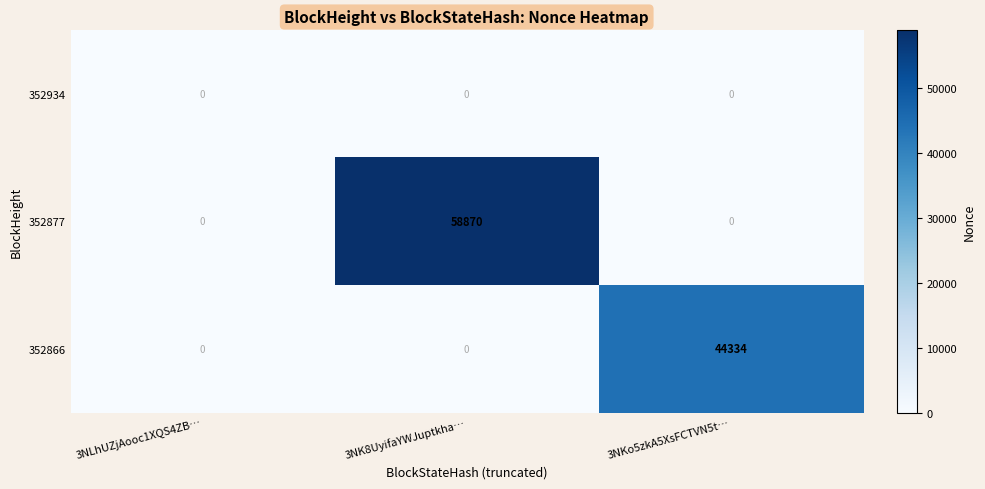

What is the sum of all 352866 values?

44334